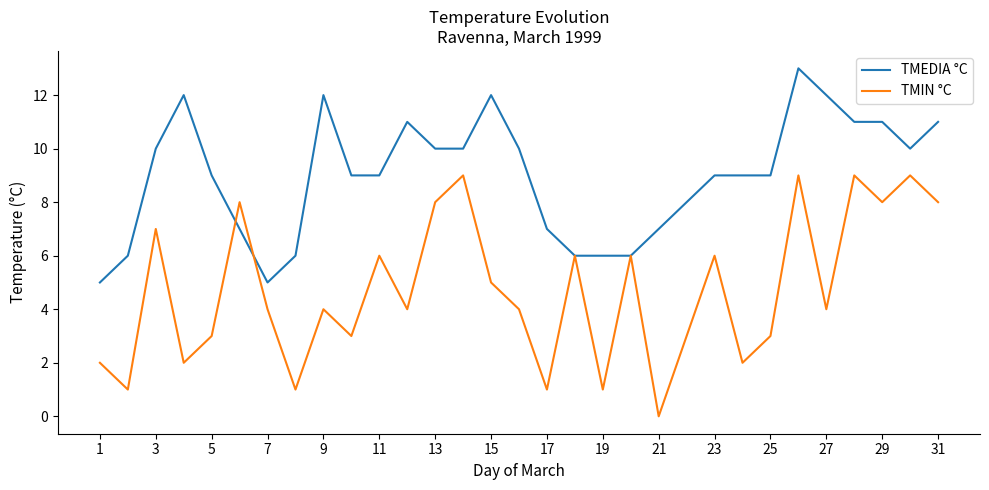

Which series has the widest spread of values?

TMIN °C